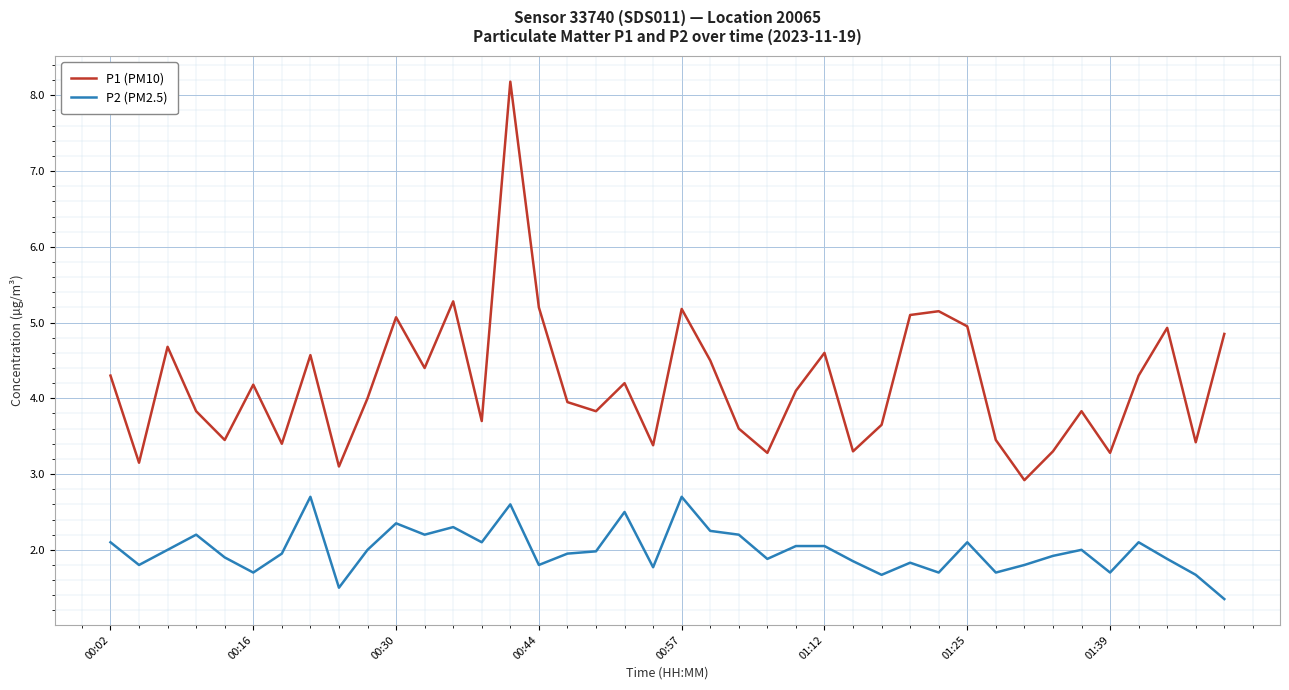

What is the difference between the maximum and minimum values in the P1 (PM10) series?

5.3